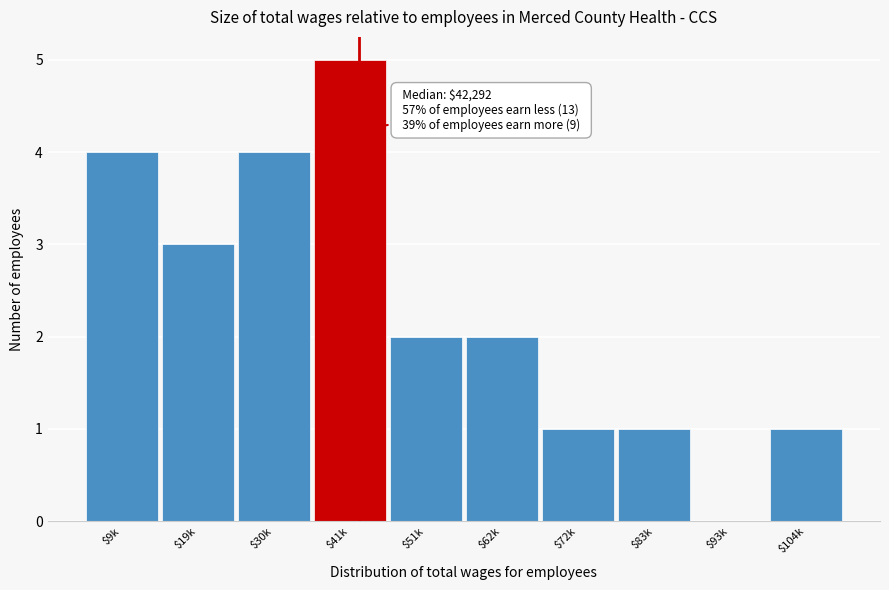

What is the sum of all values?

23